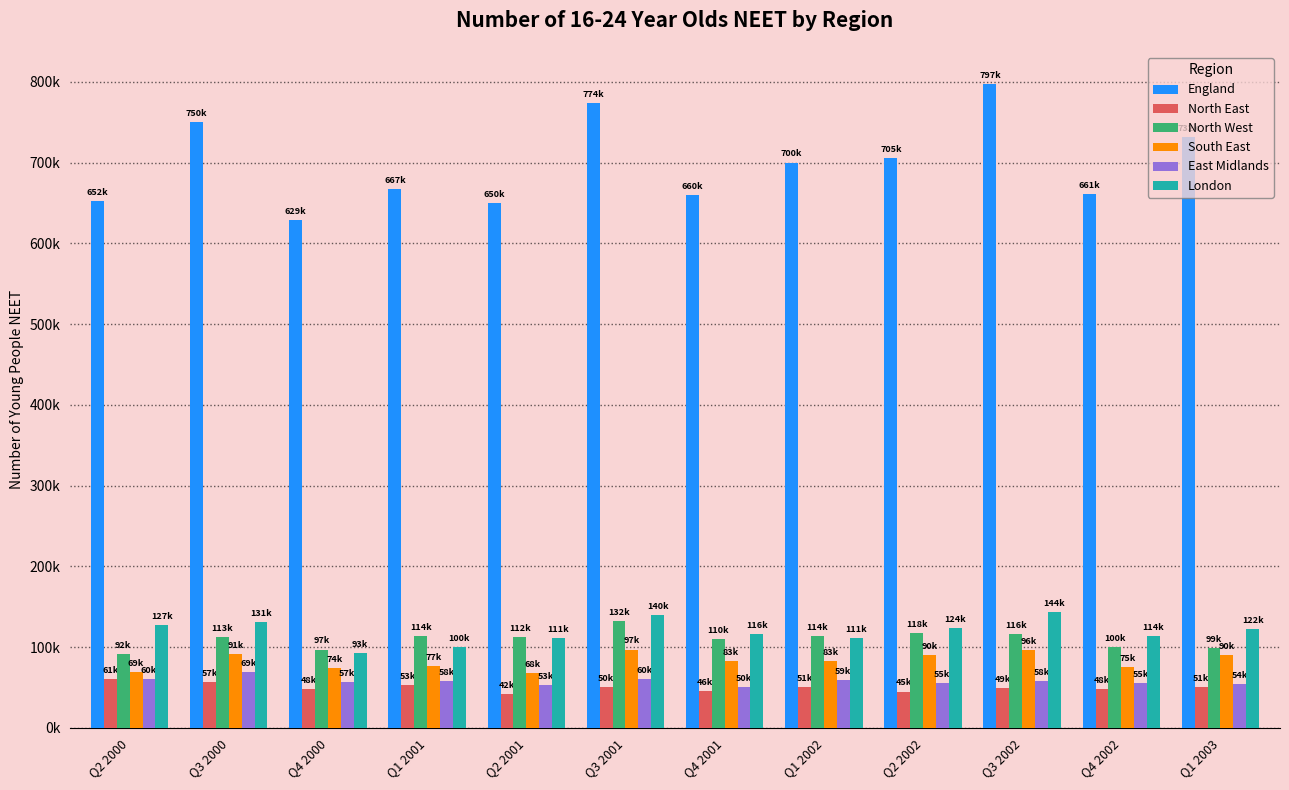

Reading left to right, list all the values displayed in this chart.

England: 652000	750000	629000	667000	650000	774000	660000	700000	705000	797000	661000	732000
North East: 61000	57000	48000	53000	42000	50000	46000	51000	45000	49000	48000	51000
North West: 92000	113000	97000	114000	112000	132000	110000	114000	118000	116000	100000	99000
South East: 69000	91000	74000	77000	68000	97000	83000	83000	90000	96000	75000	90000
East Midlands: 60000	69000	57000	58000	53000	60000	50000	59000	55000	58000	55000	54000
London: 127000	131000	93000	100000	111000	140000	116000	111000	124000	144000	114000	122000